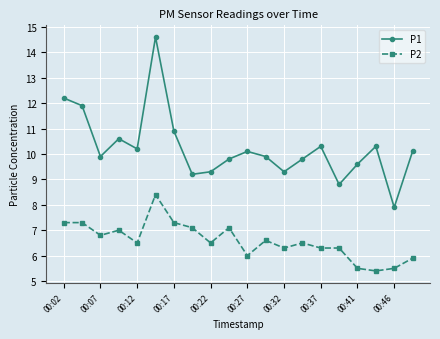

At how many categories does at least one series exceed 5?

20